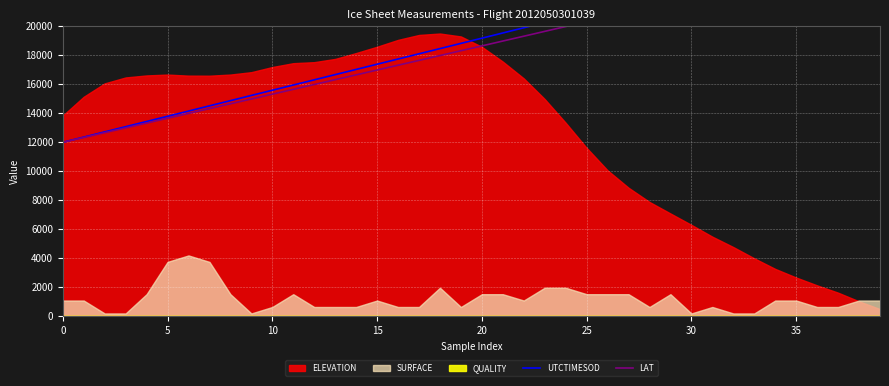

True or false: UTCTIMESOD has a value of 23487.3 at 32.

True